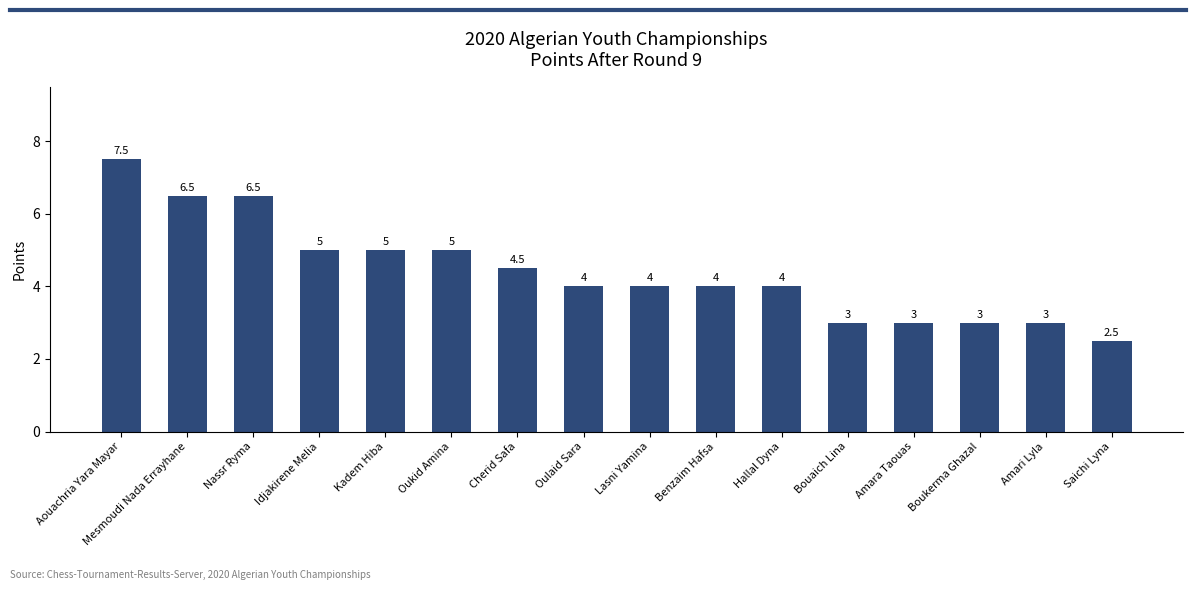

Is it true that the value at Mesmoudi Nada Errayhane is 6.5?

True